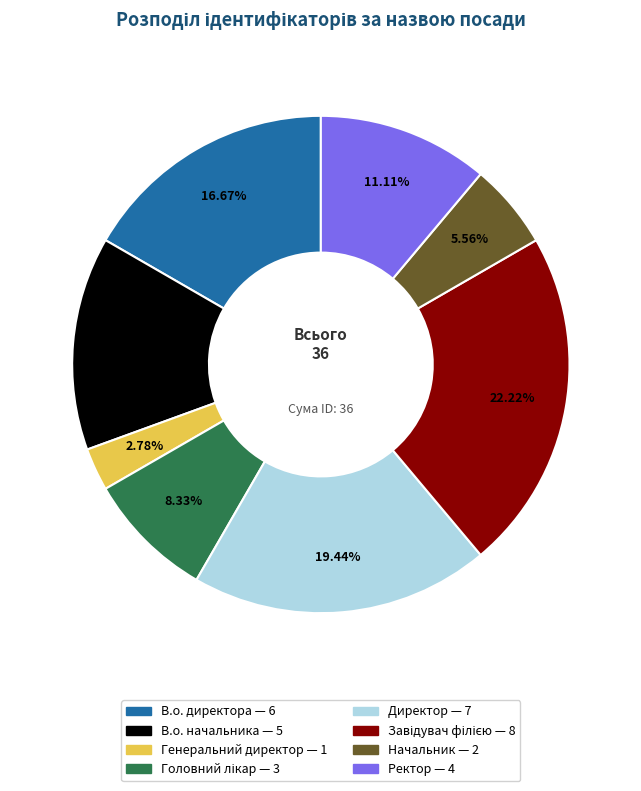

How many slices are in this pie chart?

8